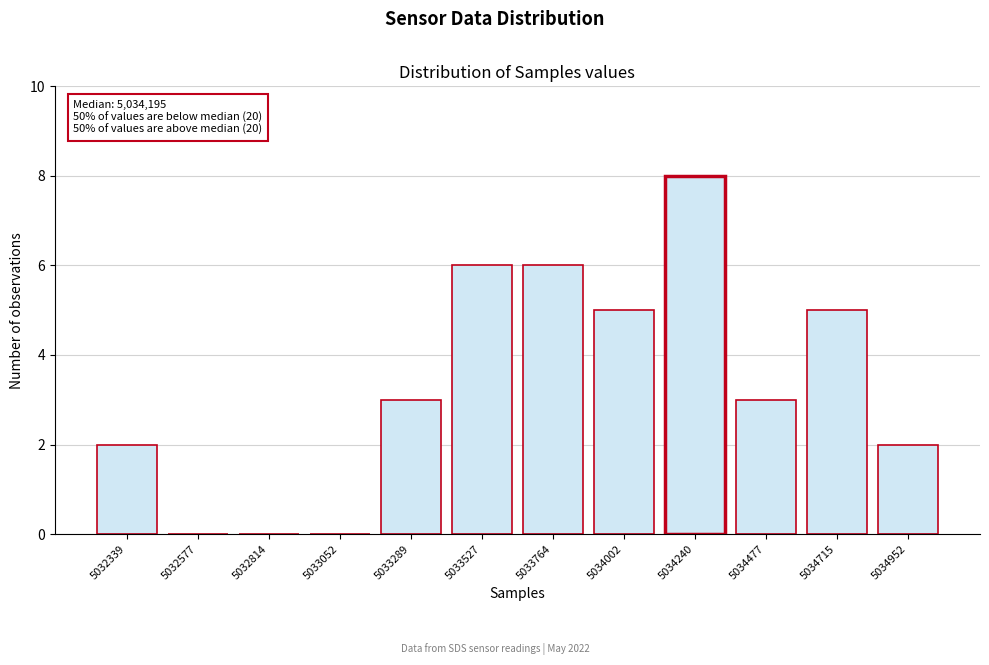

Reading left to right, list all the values displayed in this chart.

5032339=2	5032577=0	5032814=0	5033052=0	5033289=3	5033527=6	5033764=6	5034002=5	5034240=8	5034477=3	5034715=5	5034952=2